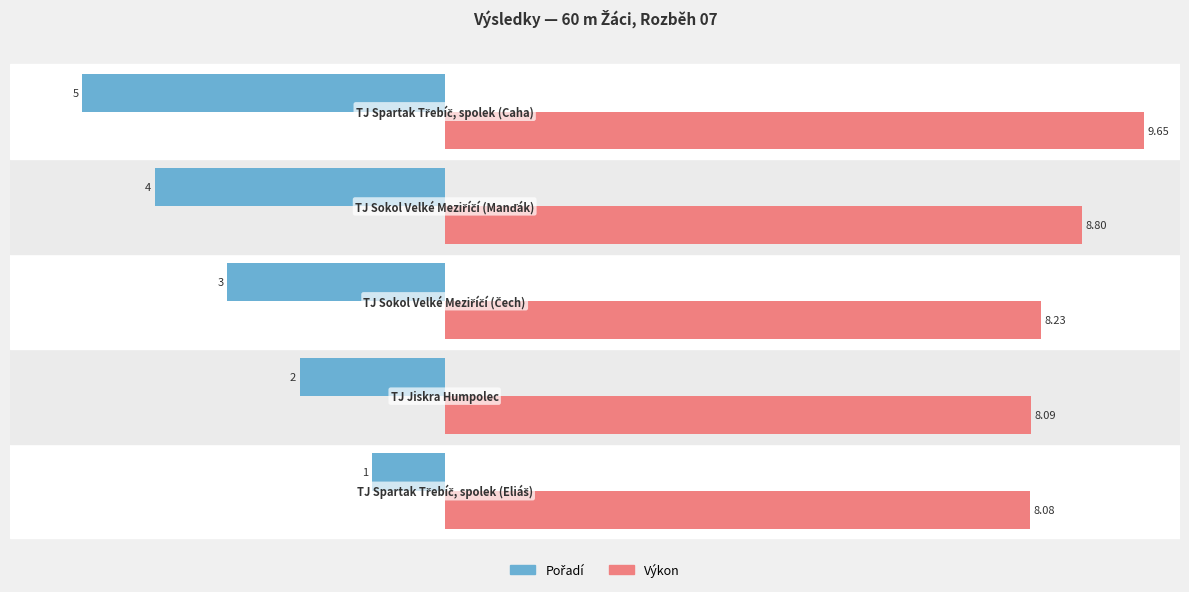

Which series has the largest total across all categories?

Výkon